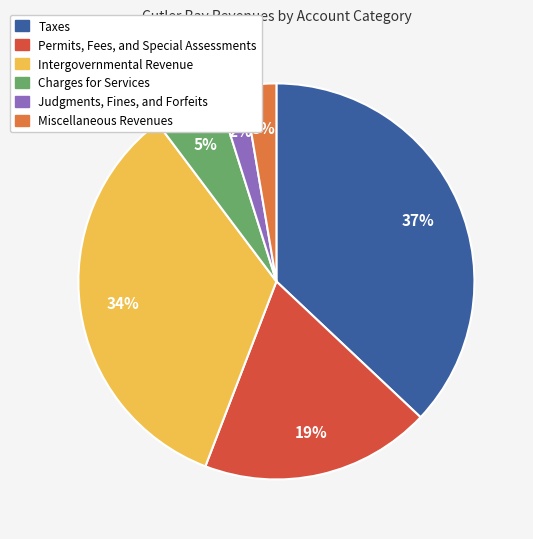

Between Judgments, Fines, and Forfeits and Charges for Services, which is larger?

Charges for Services